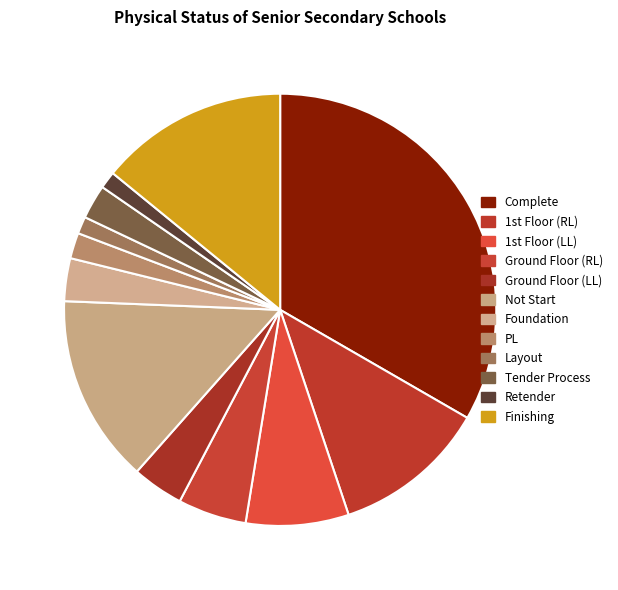

The Layout slice represents 1% of the pie. True or false?

True